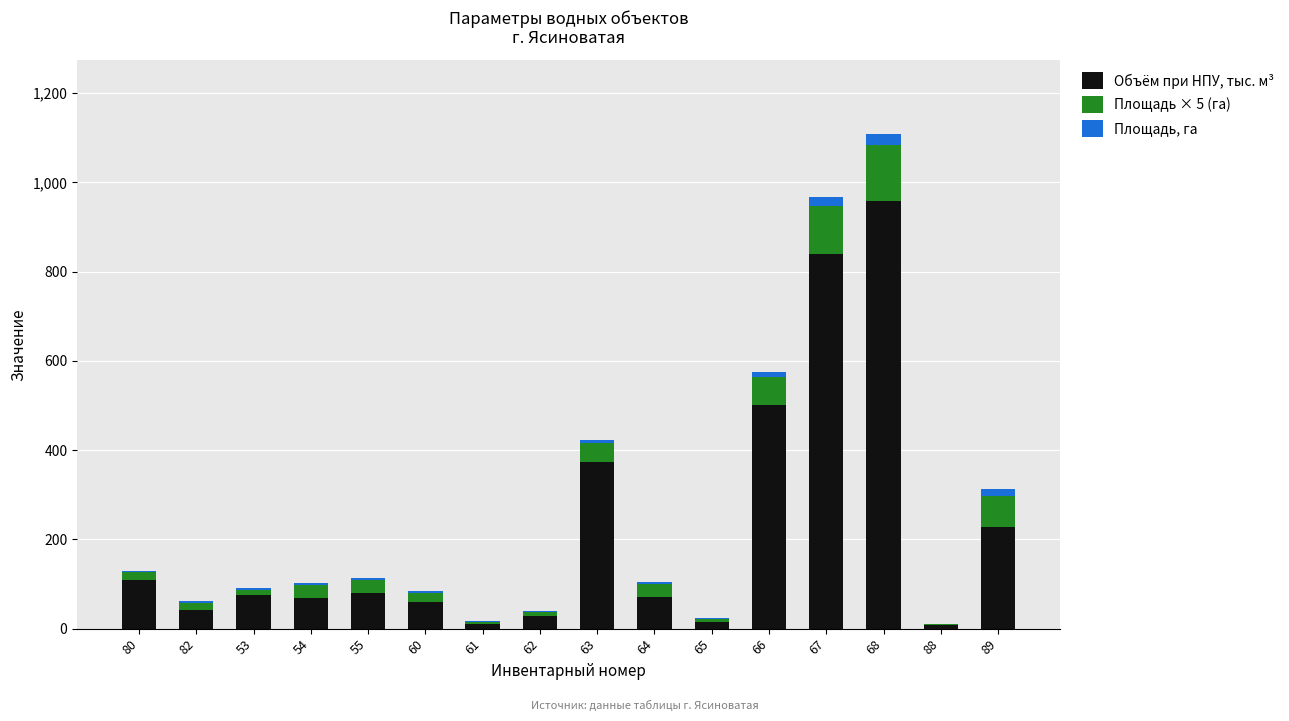

What is the sum of all Объём при НПУ, тыс. м³ values?

3461.7